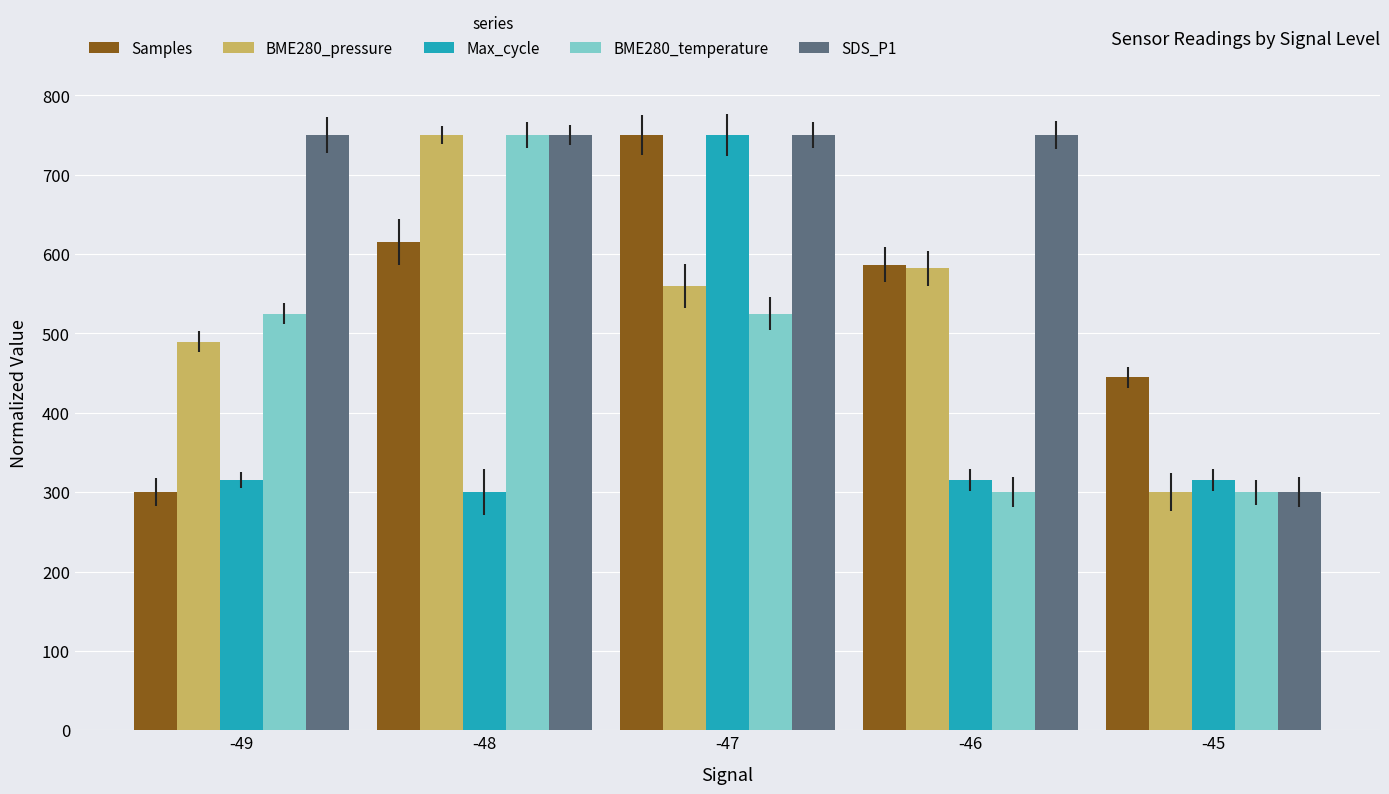

Is the value of BME280_temperature at -48 greater than the value of Samples at -45?

Yes